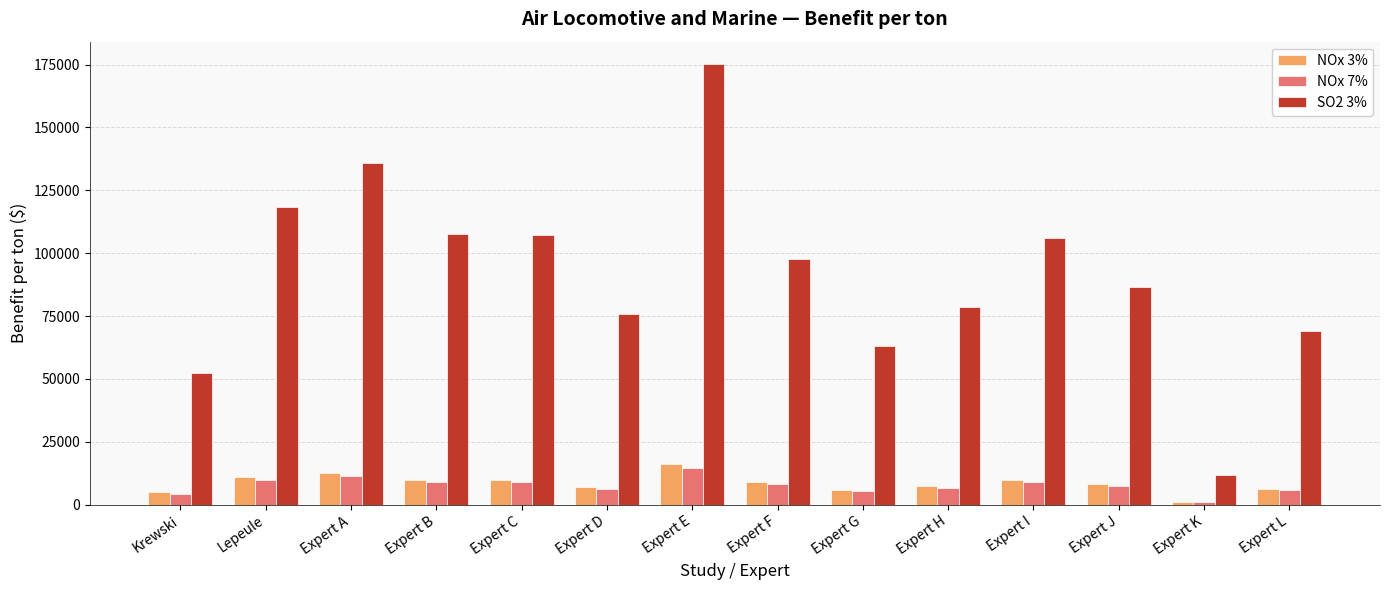

At Expert E, list the series in order from largest to smallest.

SO2 3%, NOx 3%, NOx 7%